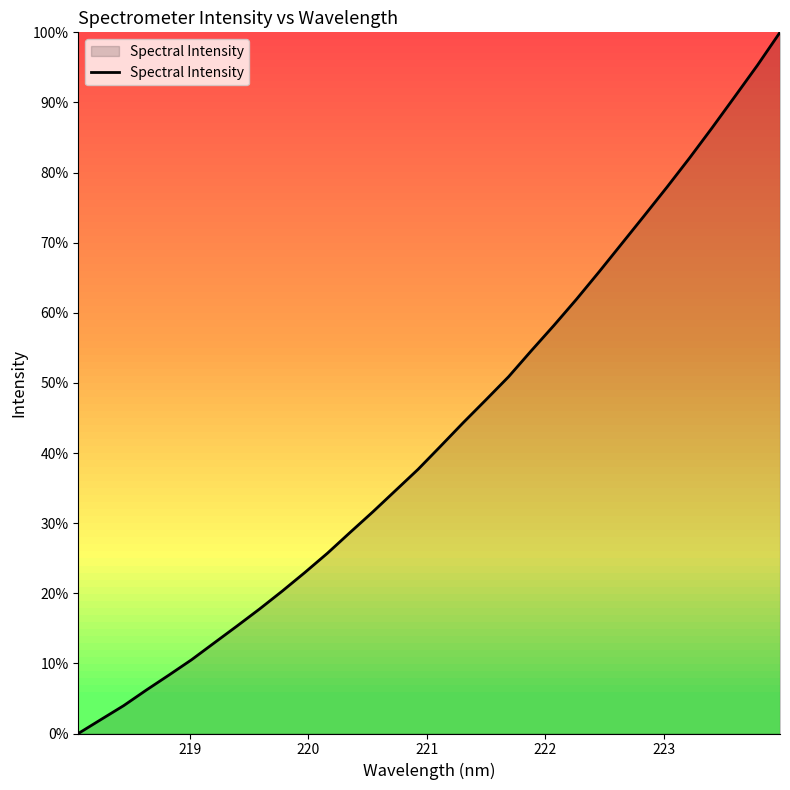

What is the greatest value displayed?

100.0